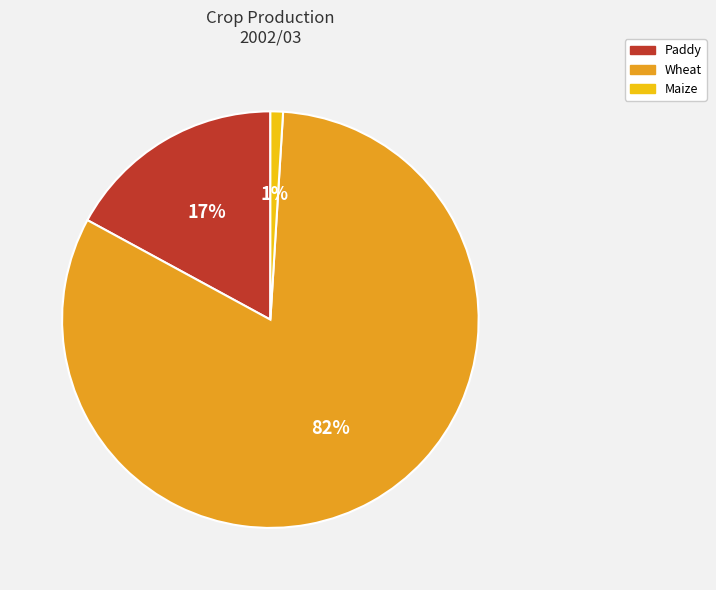

To the nearest percent, what is the difference between the largest and smallest slice percentages?

81%